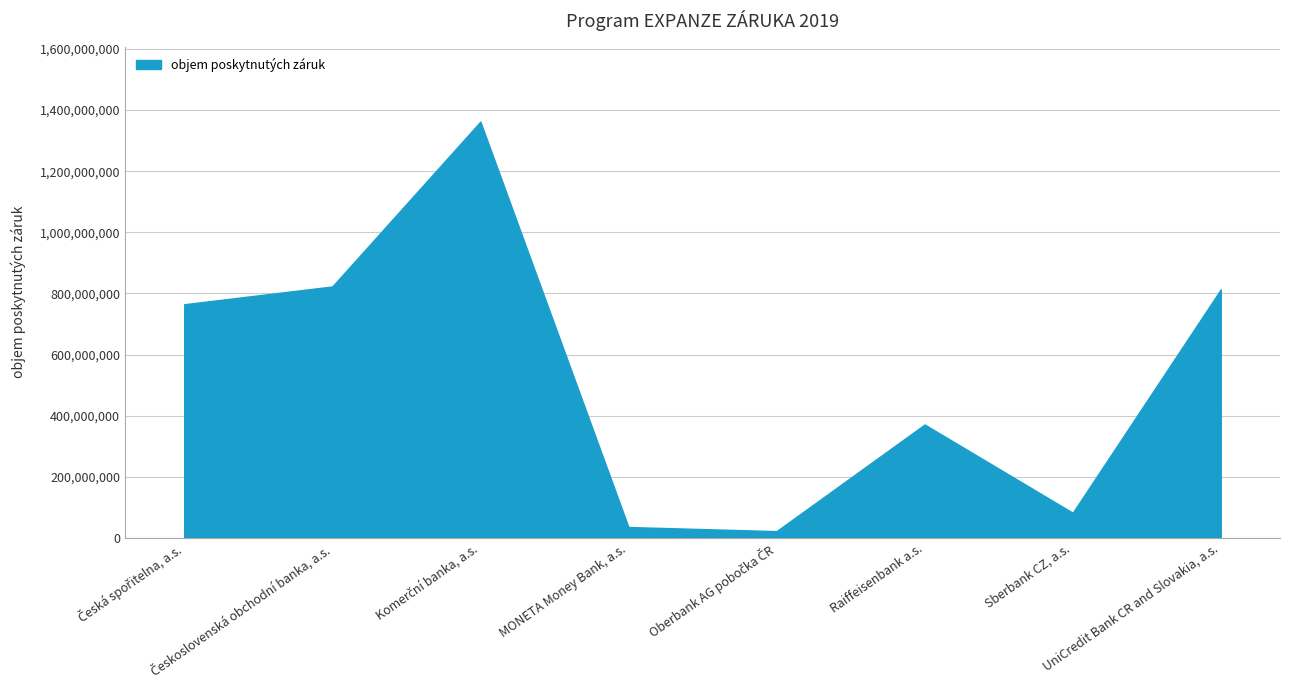

What is the difference between the maximum and minimum values?

1340143499